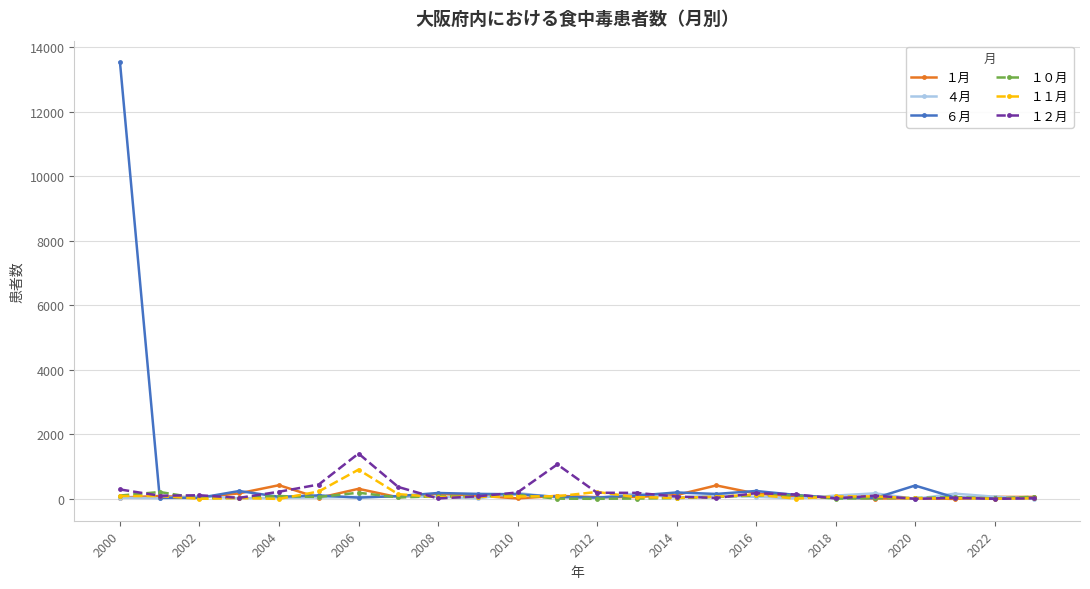

Which series has the largest total across all categories?

６月